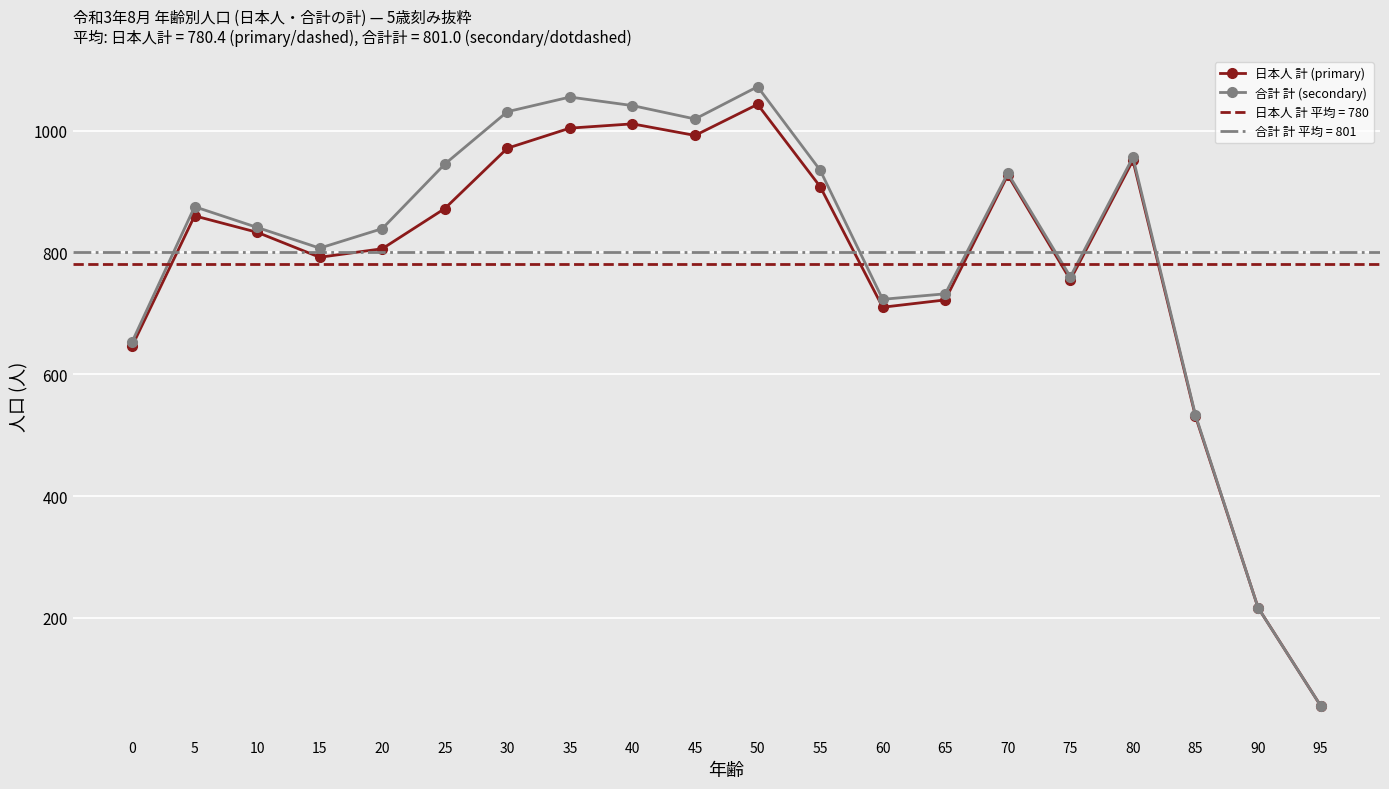

At how many categories does at least one series exceed 603?

17